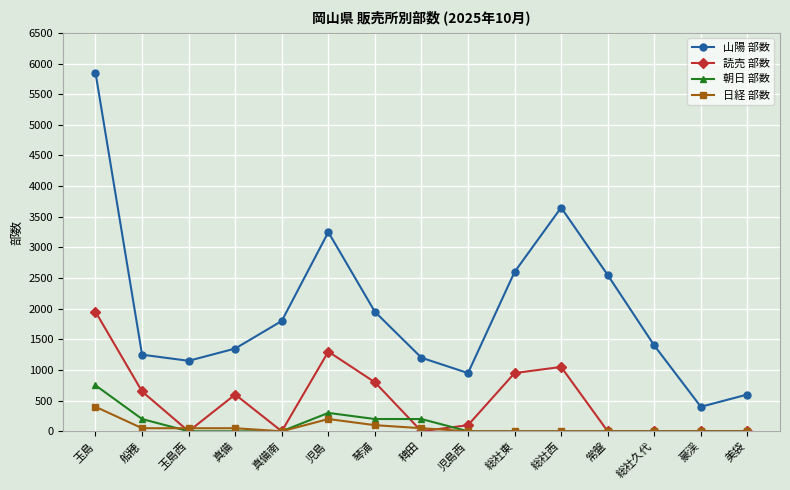

The value of 読売 部数 at 琴浦 is 800. True or false?

True